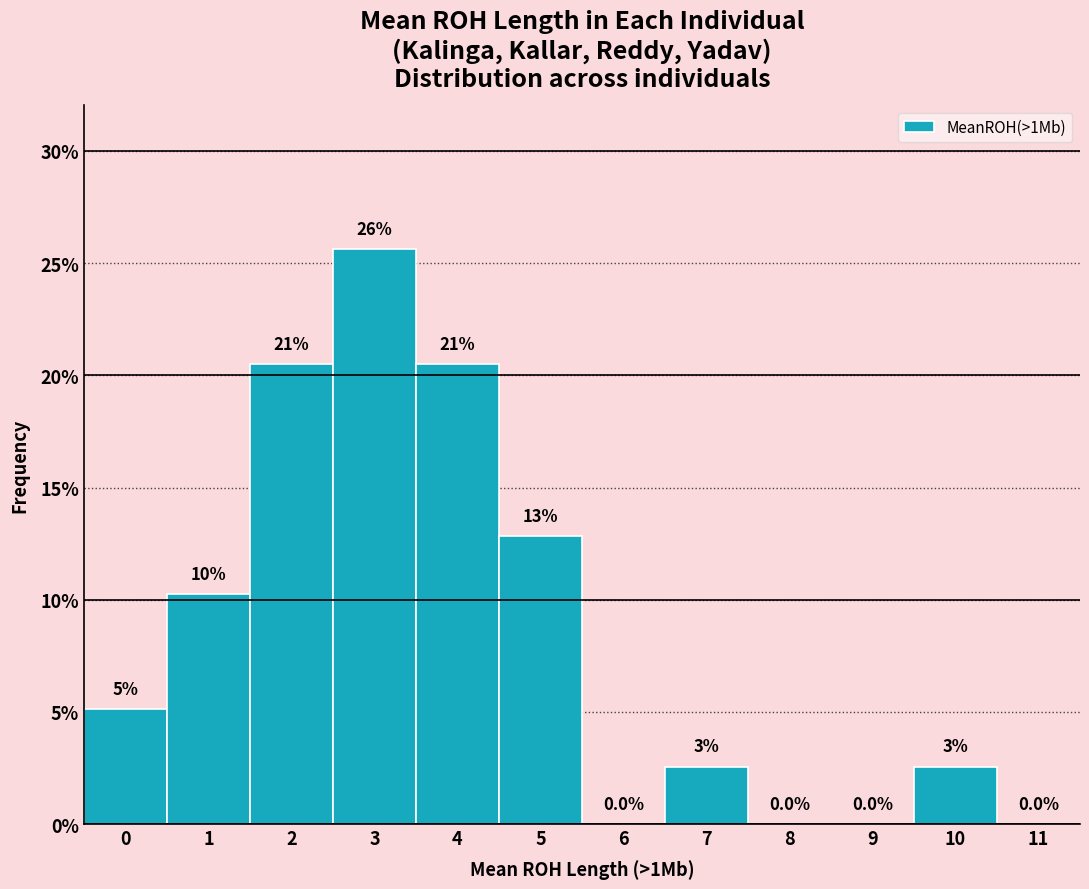

Are the bars horizontal?

No